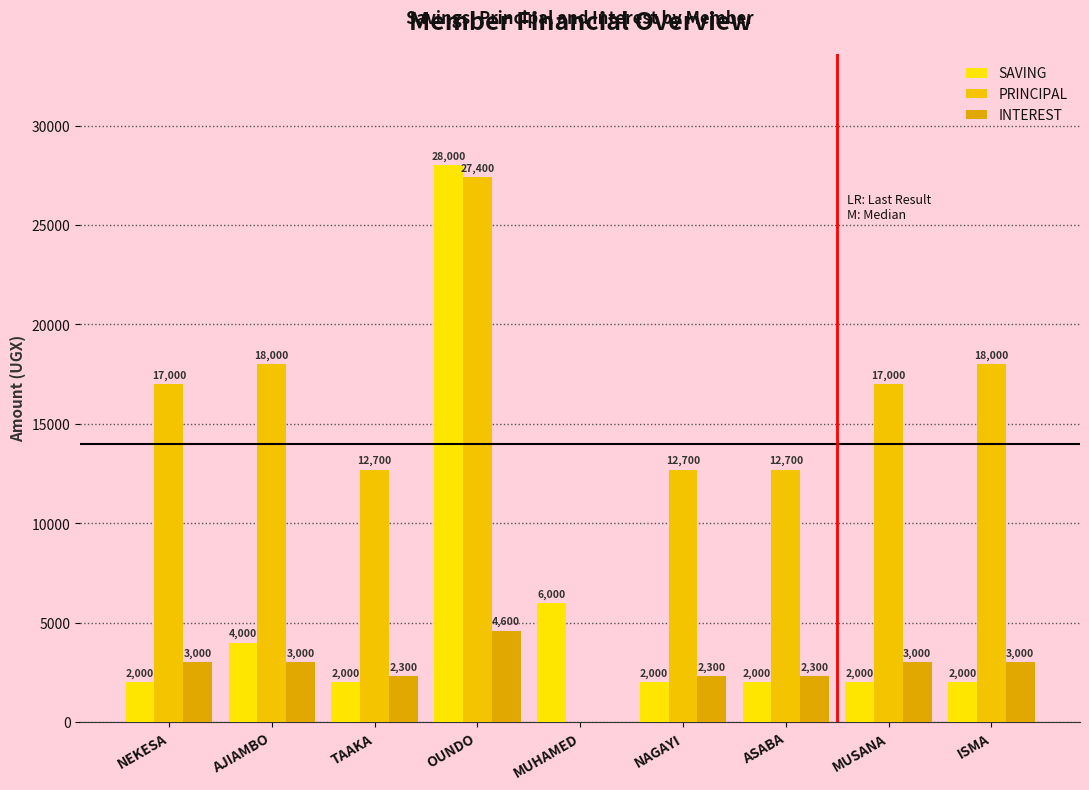

The SAVING series shows 2000 at ASABA. True or false?

True